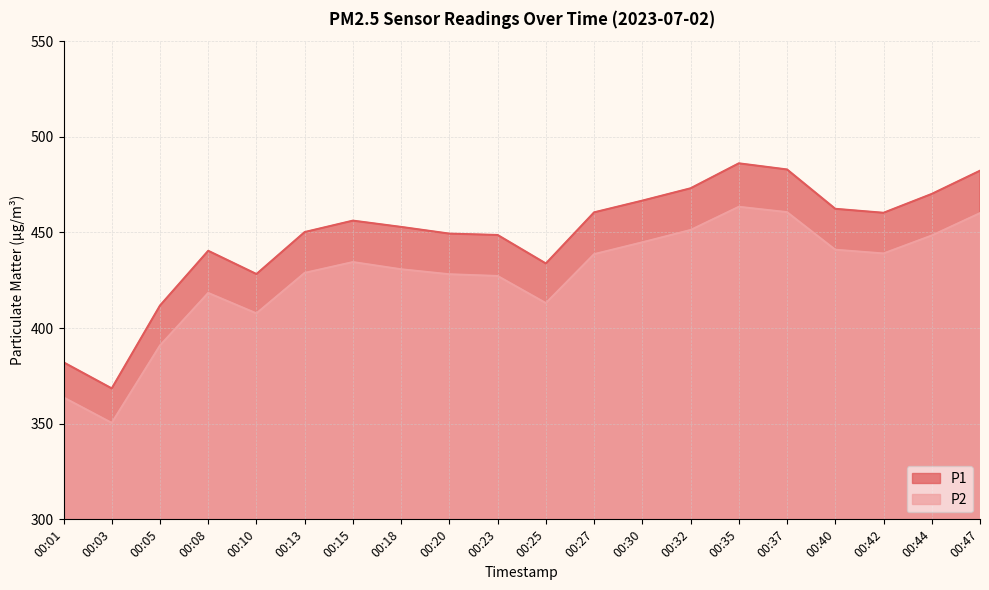

What is the difference between the highest and lowest values at 00:15?

21.7